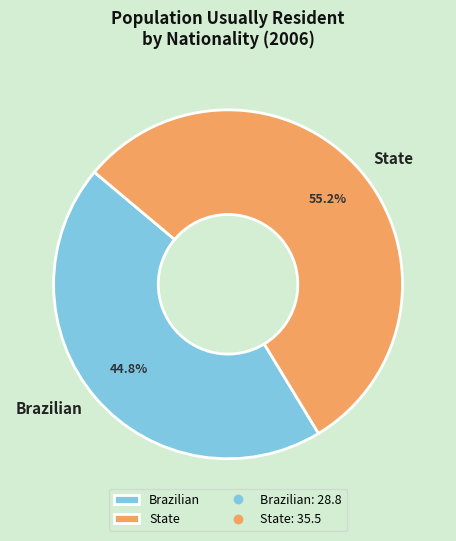

Which slice is the largest?

State